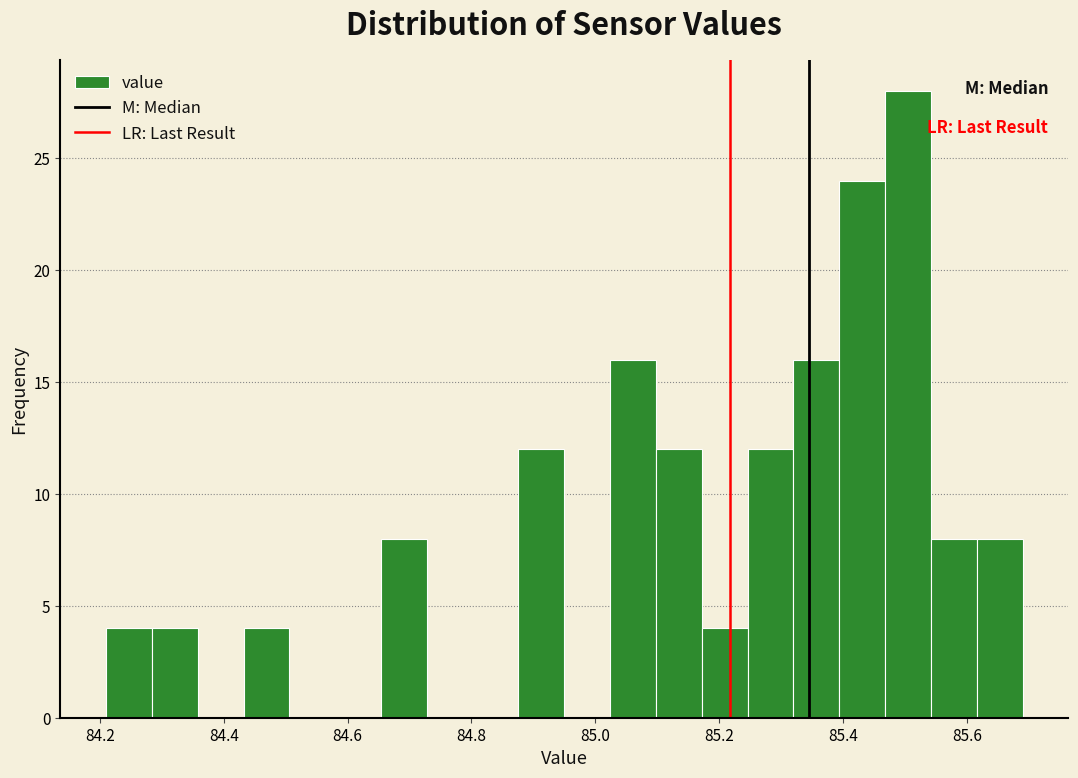

Around what value on the x-axis is the tallest bar? Give the approximate position of its centre, as read against the axis.

85.50